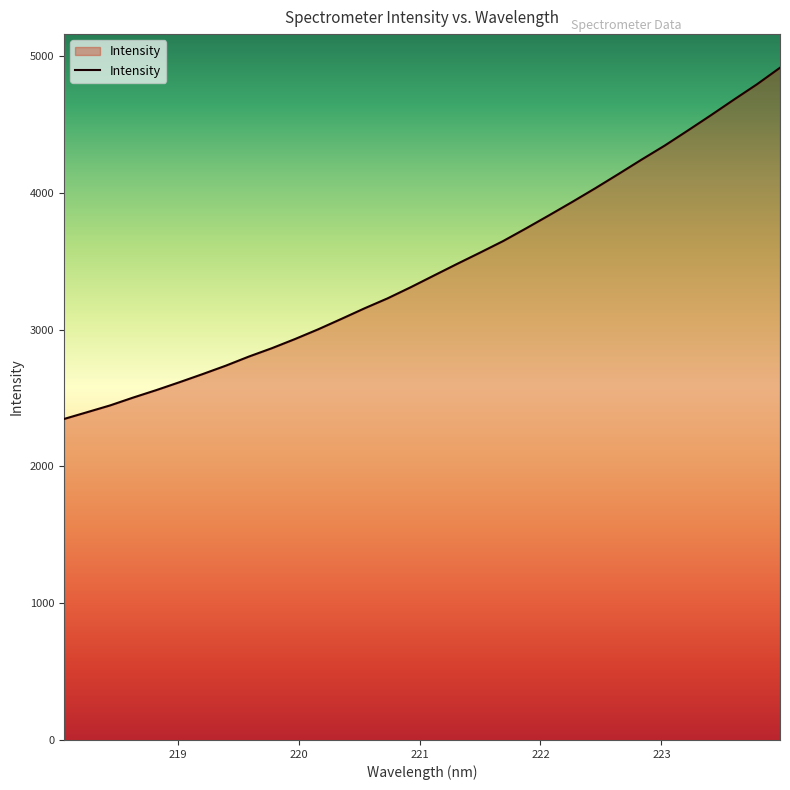

What is the maximum value shown in the chart?

4915.2